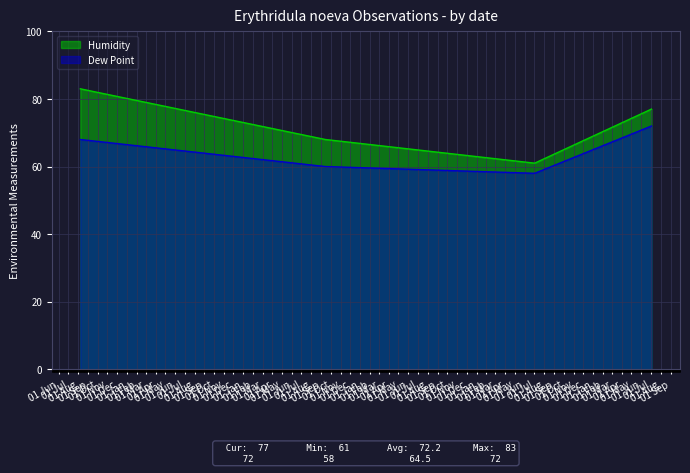

What is the value of the Humidity point at the 2nd from the left?

68